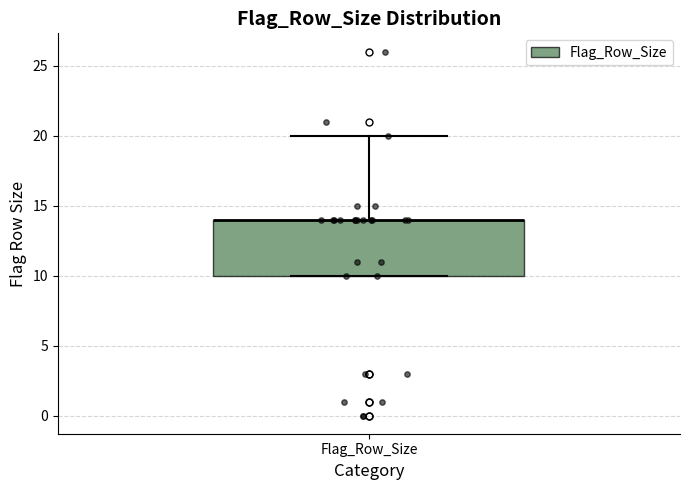

Transcribe this box plot: give where the median line is, the range the box spans, and where the two whiskers end, as read against the y-axis. The values are not printed on the chart, so give them approximately, as read against the axis.

median 14 (drawn on the box's upper edge), box 10 to 14, whiskers 10 to 20